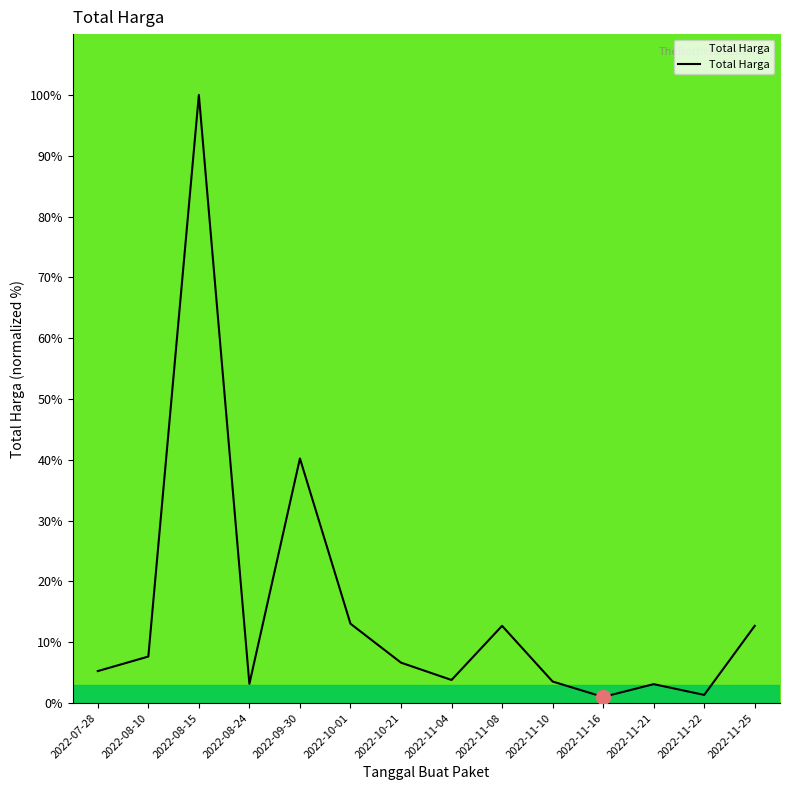

What is the difference between the maximum and minimum values?

99.0